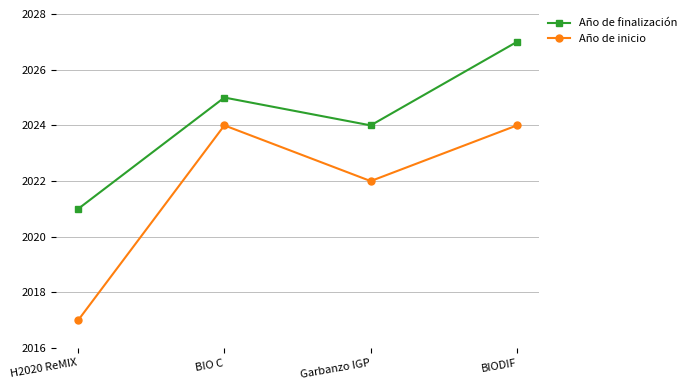

What is the difference between the Año de inicio values at H2020 ReMIX and BIODIF?

7